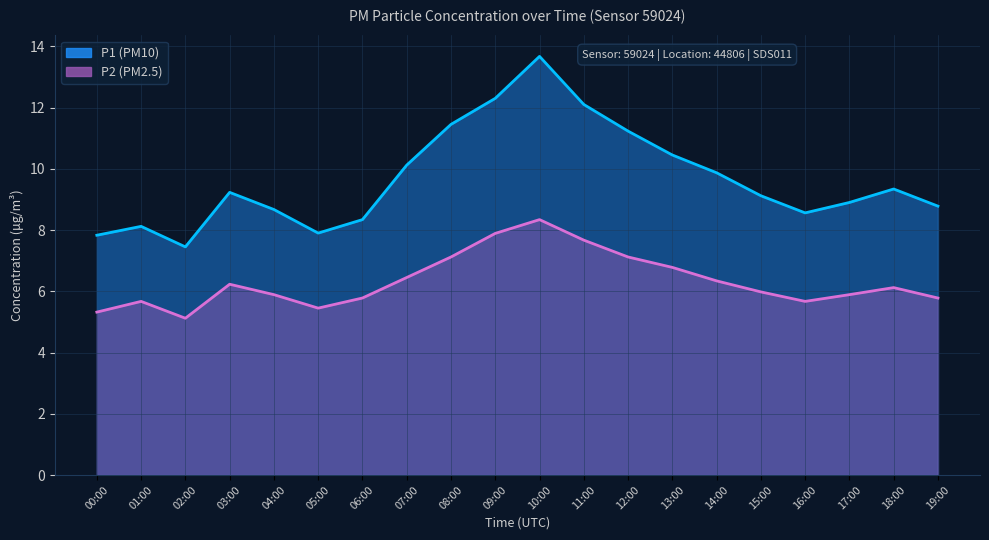

Read the P1 value at 15:00.

9.1